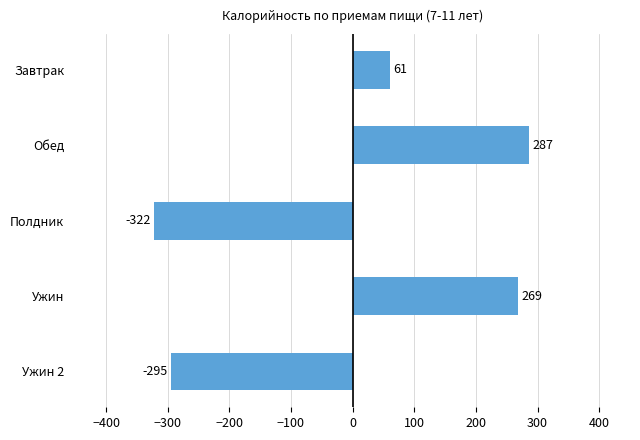

Is it true that the value at Завтрак is 33.4?

False